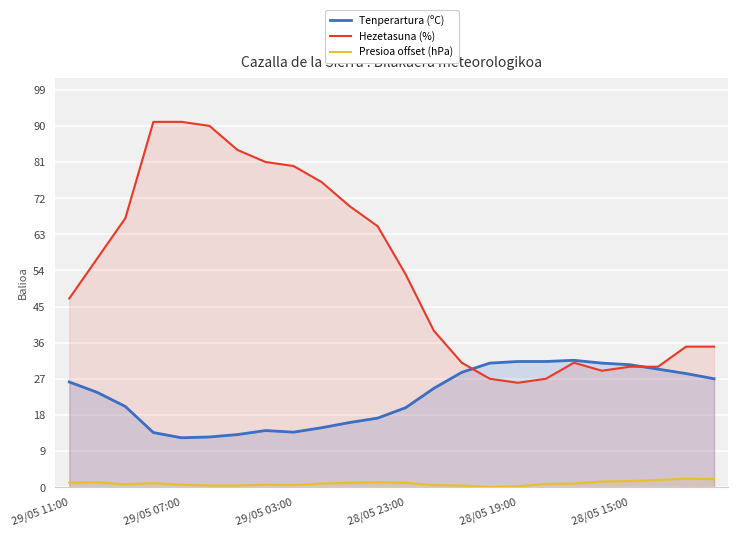

How many lines are shown in the chart?

3